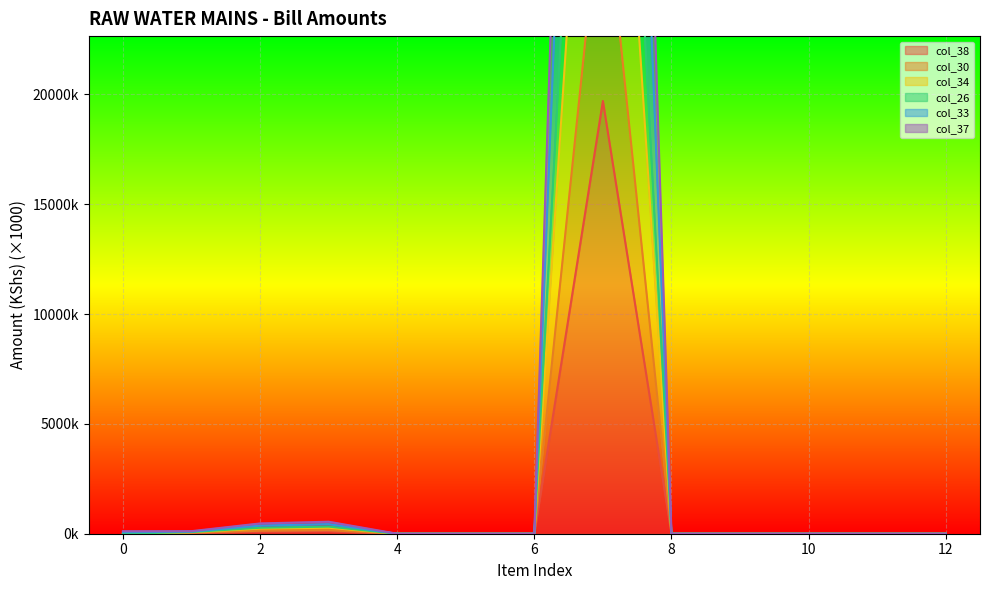

True or false: col_33 has a value of 40359.5 at 5.

False